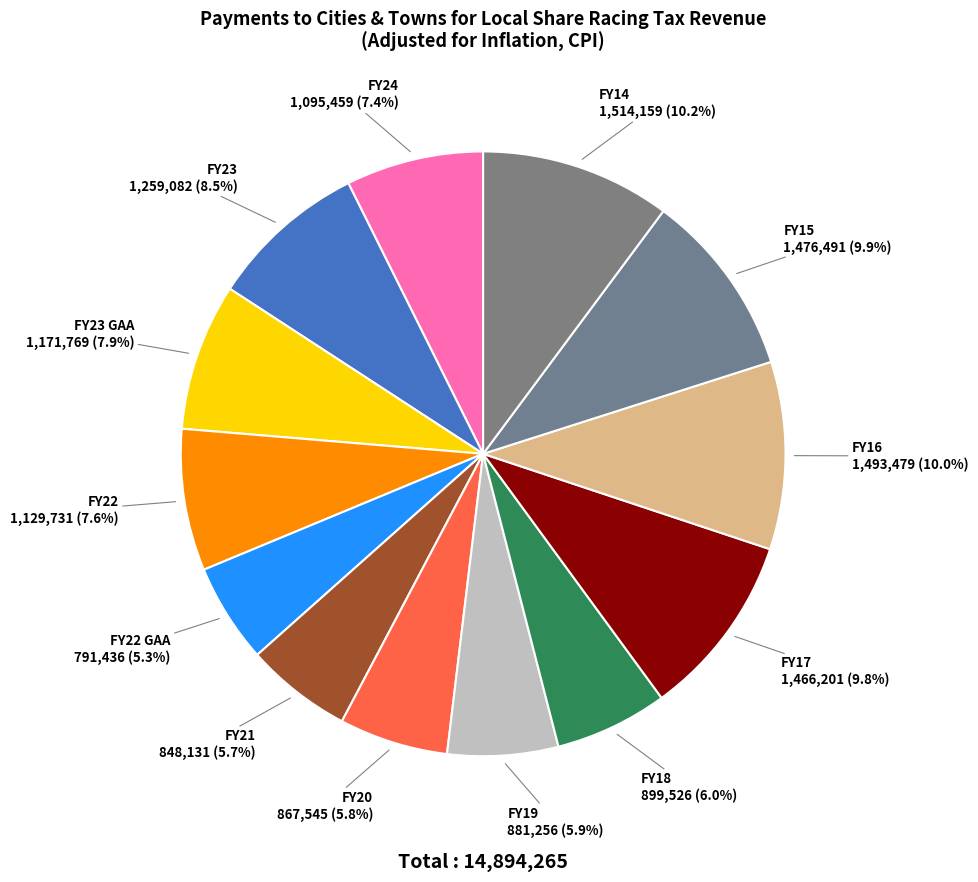

How many segments does this pie chart have?

13